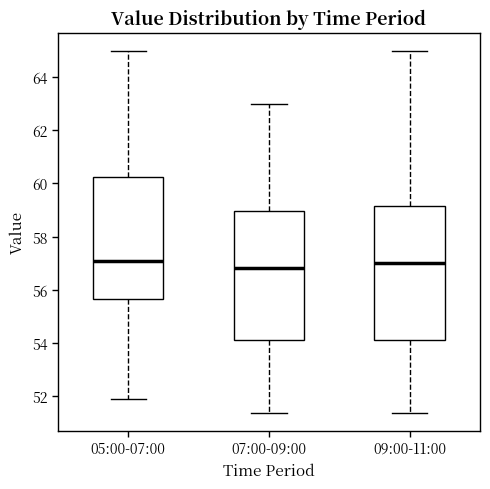

Reading left to right, transcribe this box plot: for each box, give where its median line is, the range the box spans, and where its two whiskers end, as read against the y-axis. The values are not printed on the chart, so give them approximately, as read against the axis.

05:00-07:00: median 57.0, box 55.6 to 60.2, whiskers 52.0 to 65.0
07:00-09:00: median 56.8, box 54.2 to 59.0, whiskers 51.4 to 63.0
09:00-11:00: median 57.0, box 54.2 to 59.2, whiskers 51.4 to 65.0